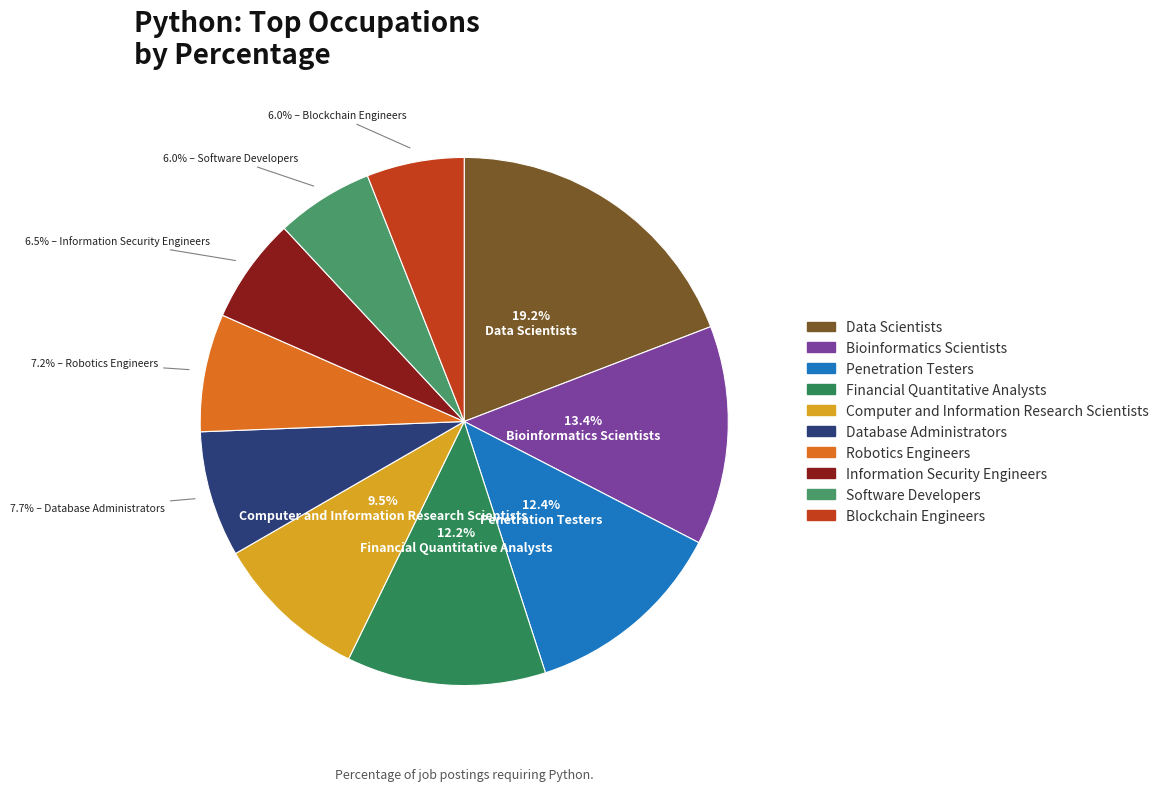

To the nearest percent, what is the combined percentage of Data Scientists and Bioinformatics Scientists?

33%